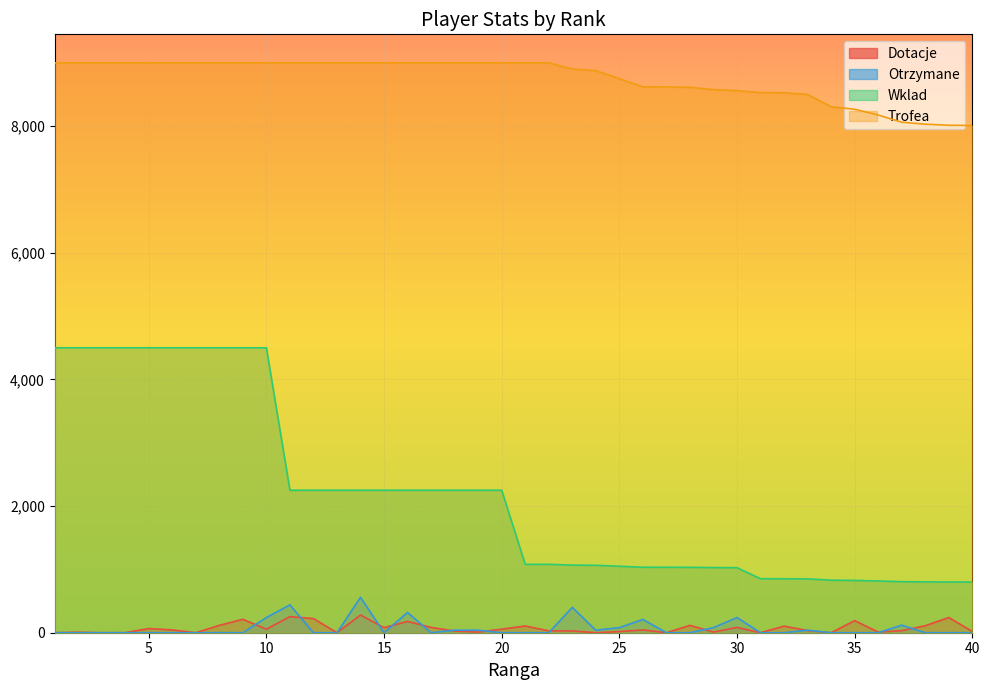

Reading right to left, what are all the values shown in this chart?

Dotacje: 20	240	110	32	10	191	0	34	104	0	84	10	116	0	44	18	0	28	30	106	56	10	26	84	178	80	279	0	223	254	56	212	116	0	44	66	1	0	8	0
Otrzymane: 0	0	0	120	0	0	0	40	0	0	240	80	0	0	210	80	40	400	0	0	0	40	40	0	320	0	560	0	0	440	240	0	0	0	0	0	0	0	0	0
Wklad: 801	801	803	806	817	826	830	850	852	853	1027	1029	1033	1034	1034	1050	1065	1068	1080	1080	2250	2250	2250	2250	2250	2250	2250	2250	2250	2250	4500	4500	4500	4500	4500	4500	4500	4500	4500	4500
Trofea: 8011	8014	8031	8062	8176	8267	8306	8500	8528	8530	8561	8577	8614	8619	8621	8750	8877	8903	9000	9000	9000	9000	9000	9000	9000	9000	9000	9000	9000	9000	9000	9000	9000	9000	9000	9000	9000	9000	9000	9000